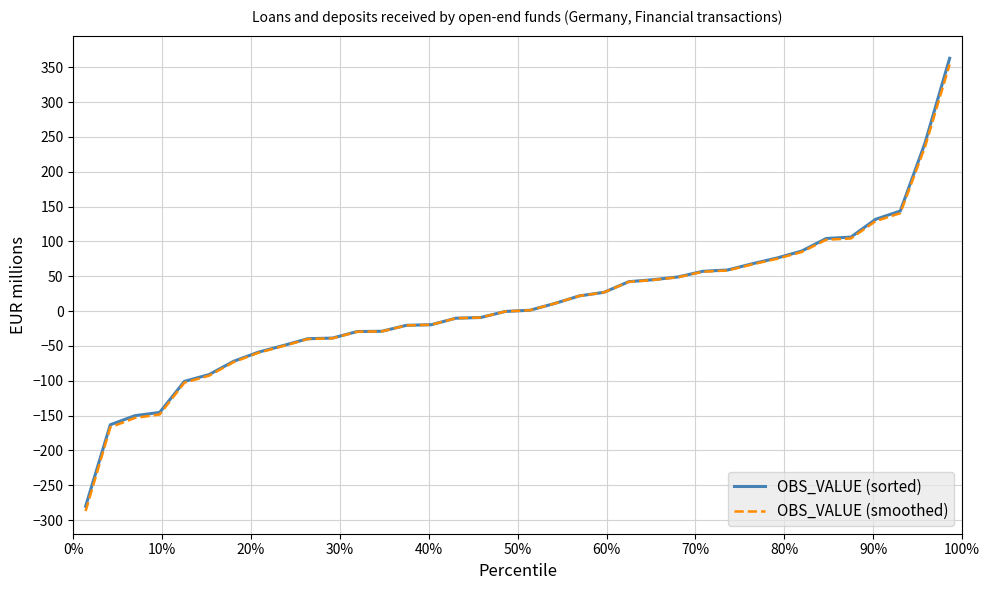

Which series has the largest range (max minus min)?

OBS_VALUE (sorted)